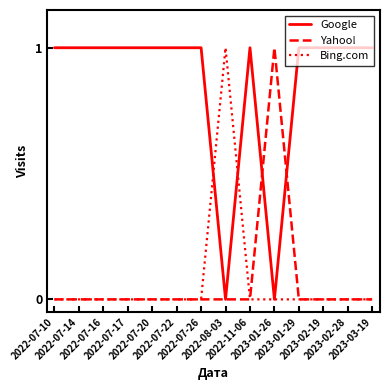

Does the chart have visible grid lines?

No